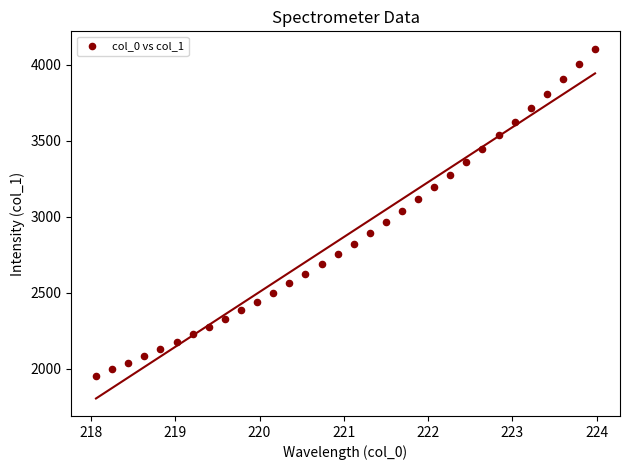

What is the range of Y values (max minus min)?

2150.5